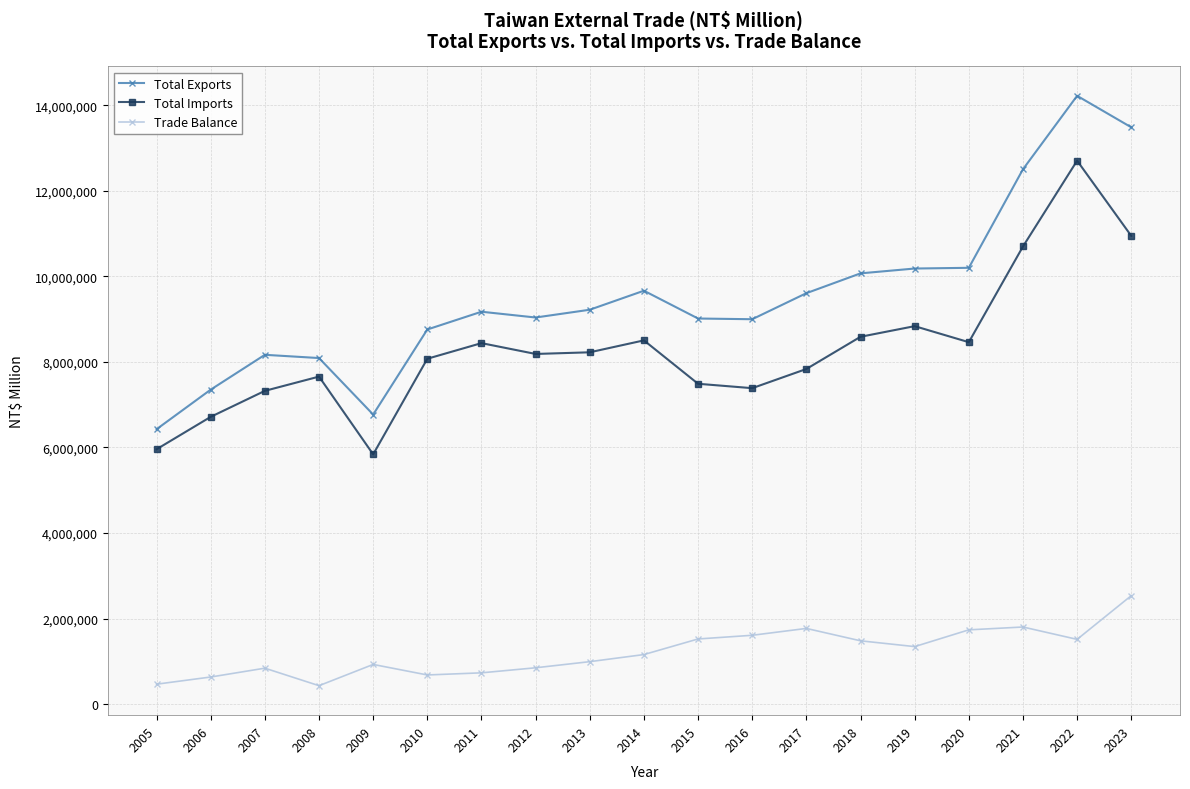

The value of Trade Balance at 2006 is 635972. True or false?

True